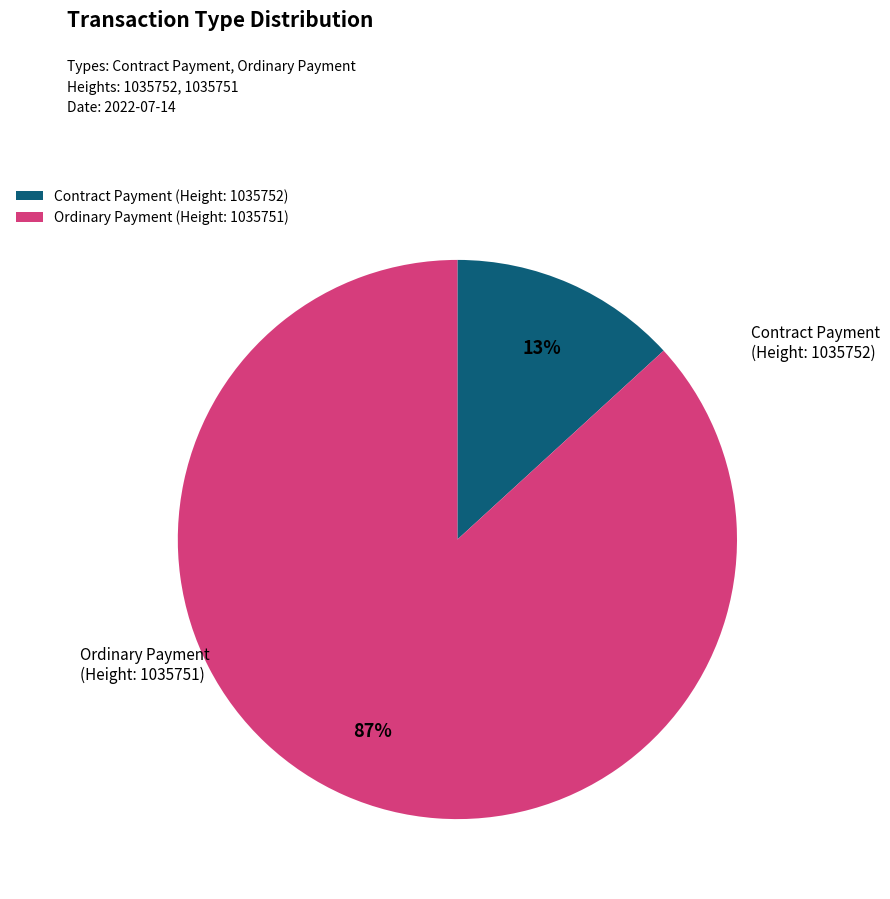

Do Ordinary Payment (Height: 1035751) and Contract Payment (Height: 1035752) together represent more than half of the pie?

Yes